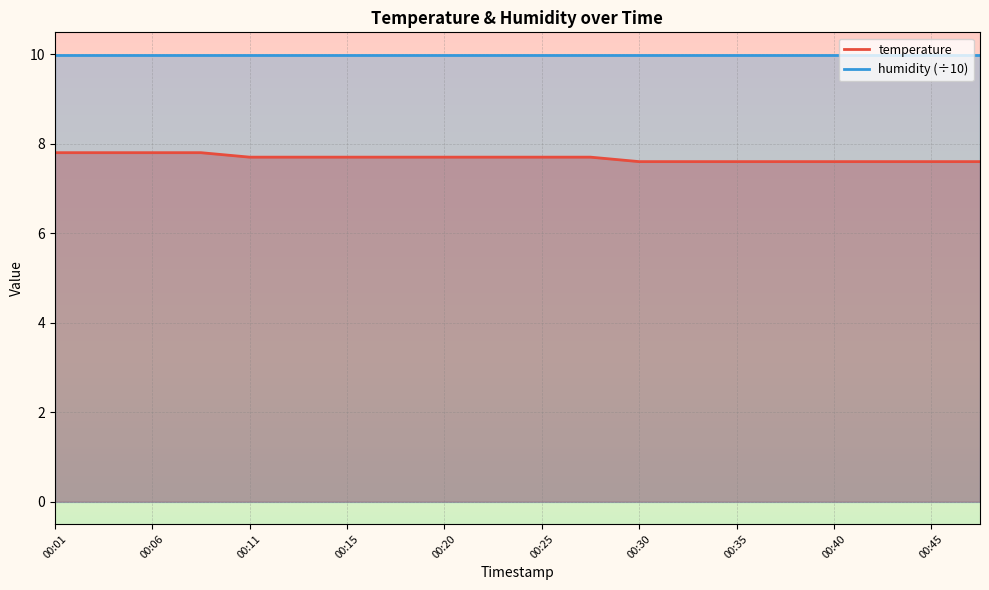

Reading left to right, list all the values displayed in this chart.

00:01=7.8	00:03=7.8	00:06=7.8	00:08=7.8	00:11=7.7	00:13=7.7	00:15=7.7	00:18=7.7	00:20=7.7	00:23=7.7	00:25=7.7	00:28=7.7	00:30=7.6	00:33=7.6	00:35=7.6	00:37=7.6	00:40=7.6	00:42=7.6	00:45=7.6	00:47=7.6